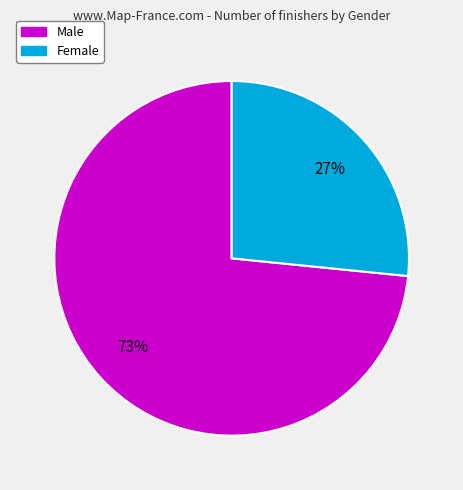

Do Female and Male together represent more than half of the pie?

Yes